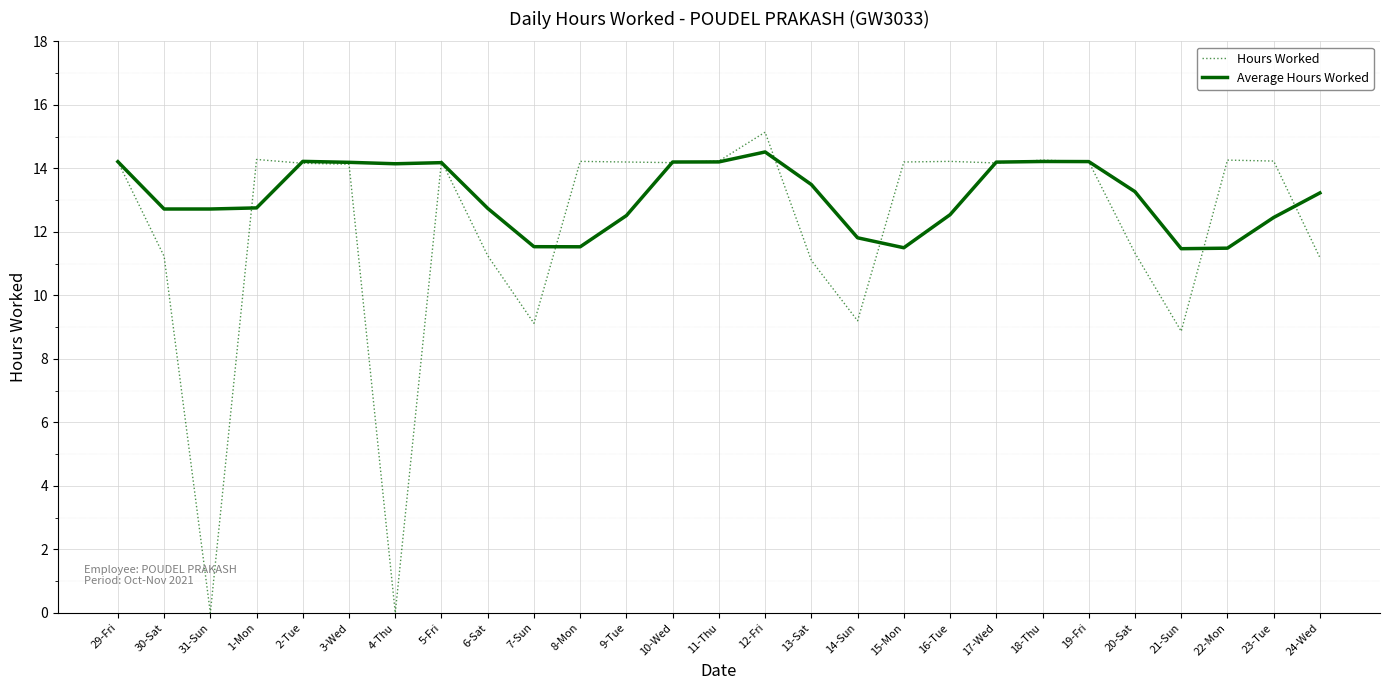

Is this an area chart (filled region under the line)?

No